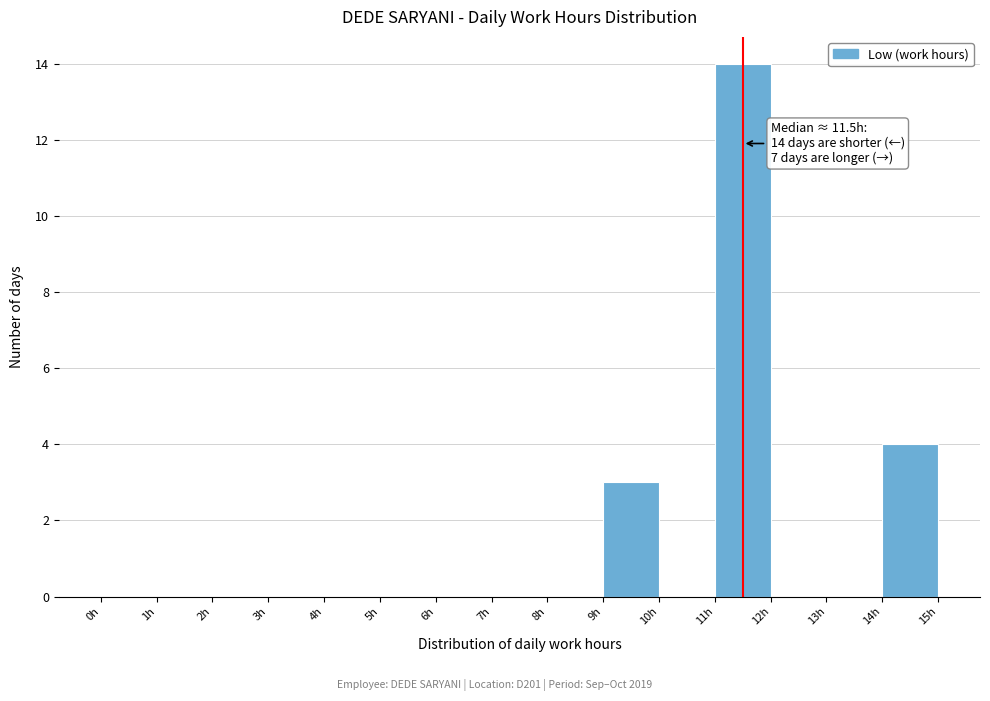

Which range on the x-axis has the tallest bar?

11 to 12